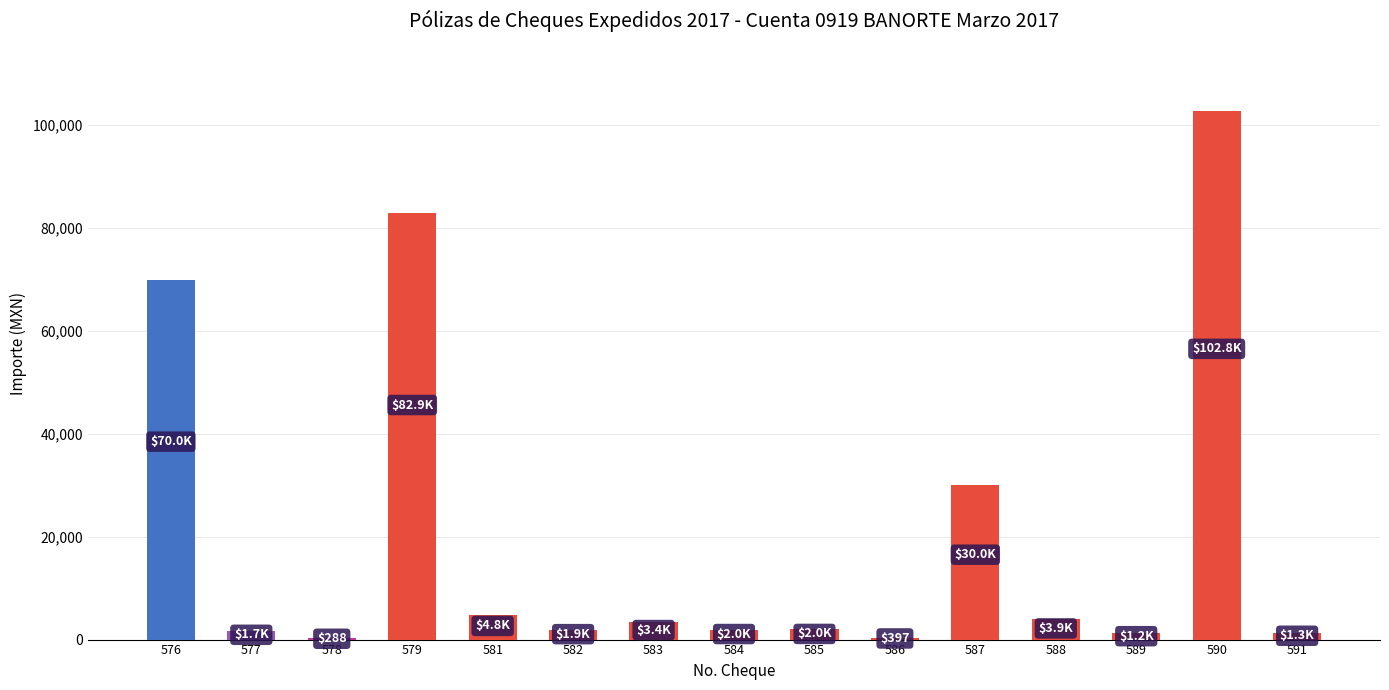

What is the greatest value displayed?

102766.3